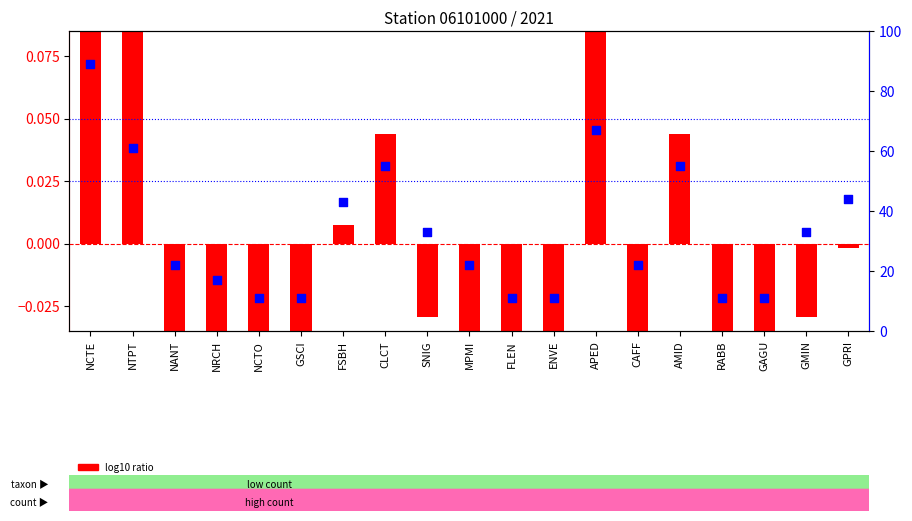

At which category is the sum across all series the highest?

NCTE